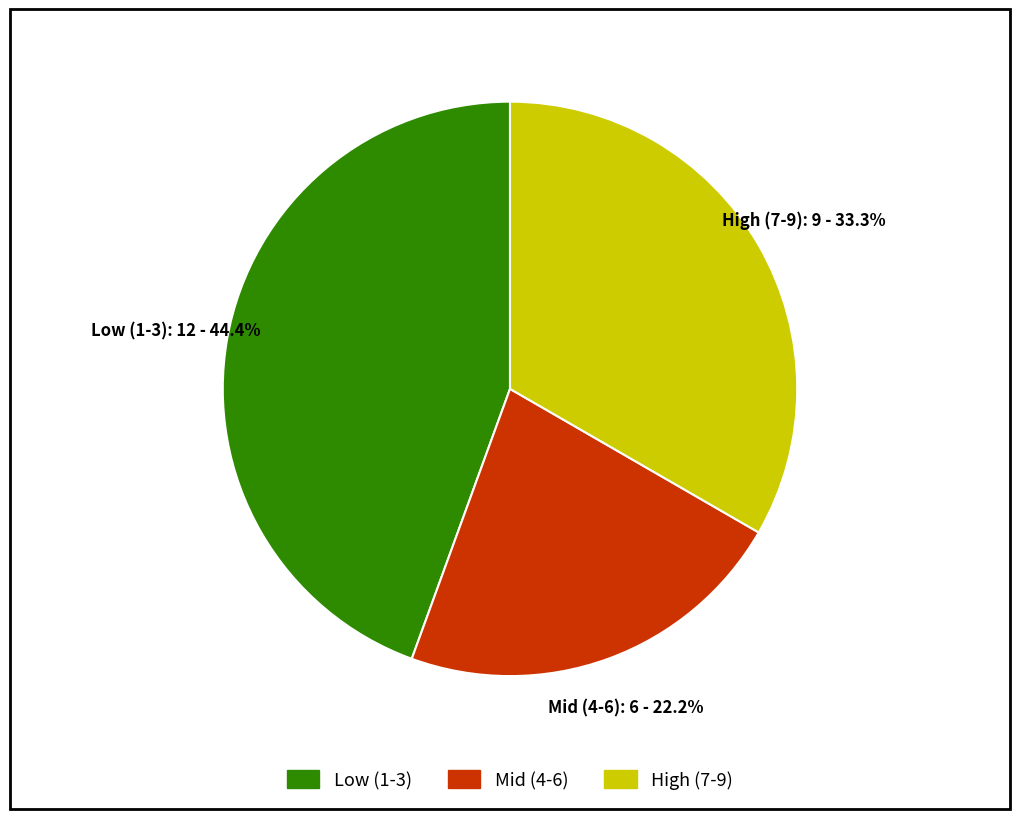

Is there a majority slice in this chart?

No